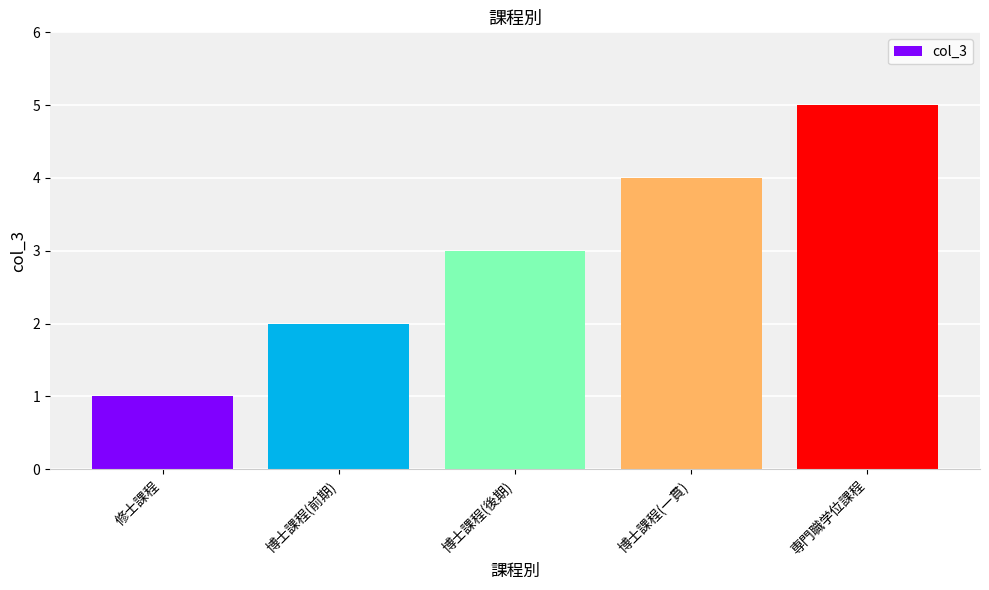

True or false: the data shows 5 at 専門職学位課程.

True